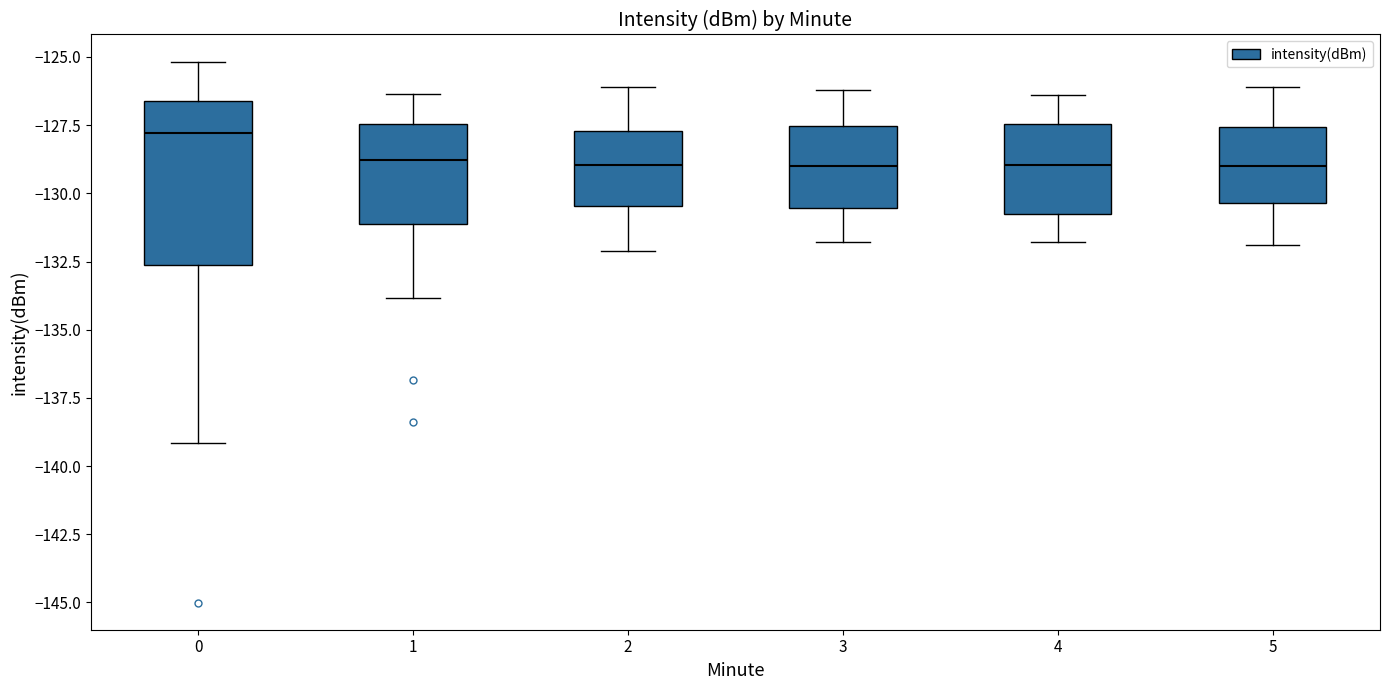

Reading left to right, transcribe this box plot: for each box, give where its median line is, the range the box spans, and where its two whiskers end, as read against the y-axis. The values are not printed on the chart, so give them approximately, as read against the axis.

0: median -128.0, box -132.5 to -126.5, whiskers -139.0 to -125.0
1: median -129.0, box -131.0 to -127.5, whiskers -134.0 to -126.5
2: median -129.0, box -130.5 to -127.5, whiskers -132.0 to -126.0
3: median -129.0, box -130.5 to -127.5, whiskers -132.0 to -126.0
4: median -129.0, box -130.5 to -127.5, whiskers -132.0 to -126.5
5: median -129.0, box -130.5 to -127.5, whiskers -132.0 to -126.0